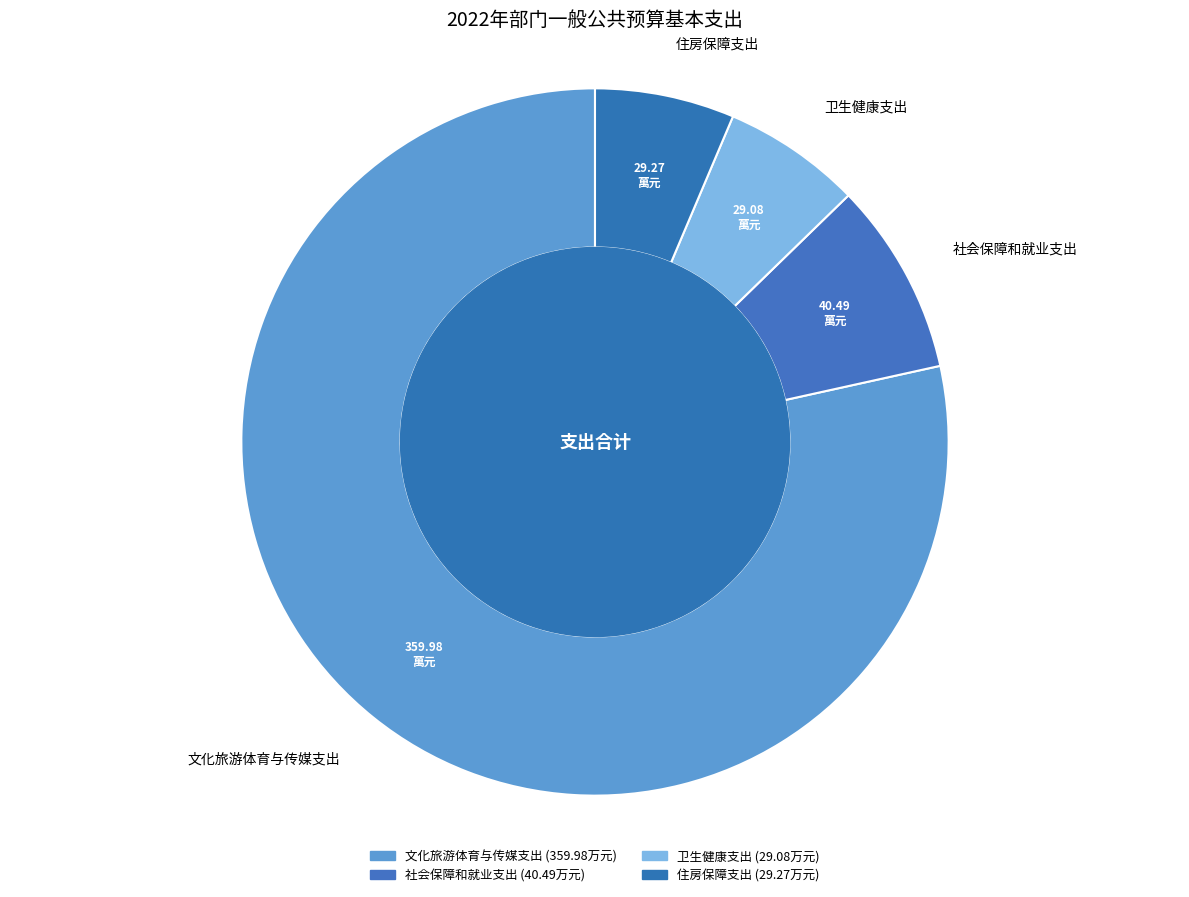

Do 文化旅游体育与传媒支出 and 社会保障和就业支出 together represent more than half of the pie?

Yes